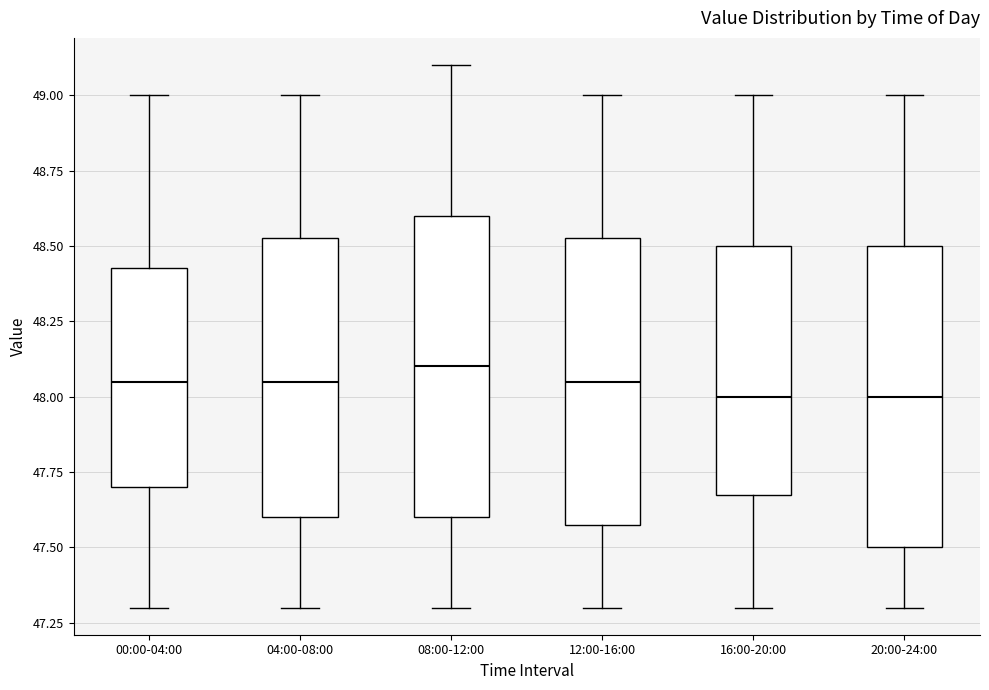

Where does the lower whisker of the box for 16:00-20:00 end on the y-axis? The values are not printed on the chart, so give them approximately, as read against the axis.

47.30